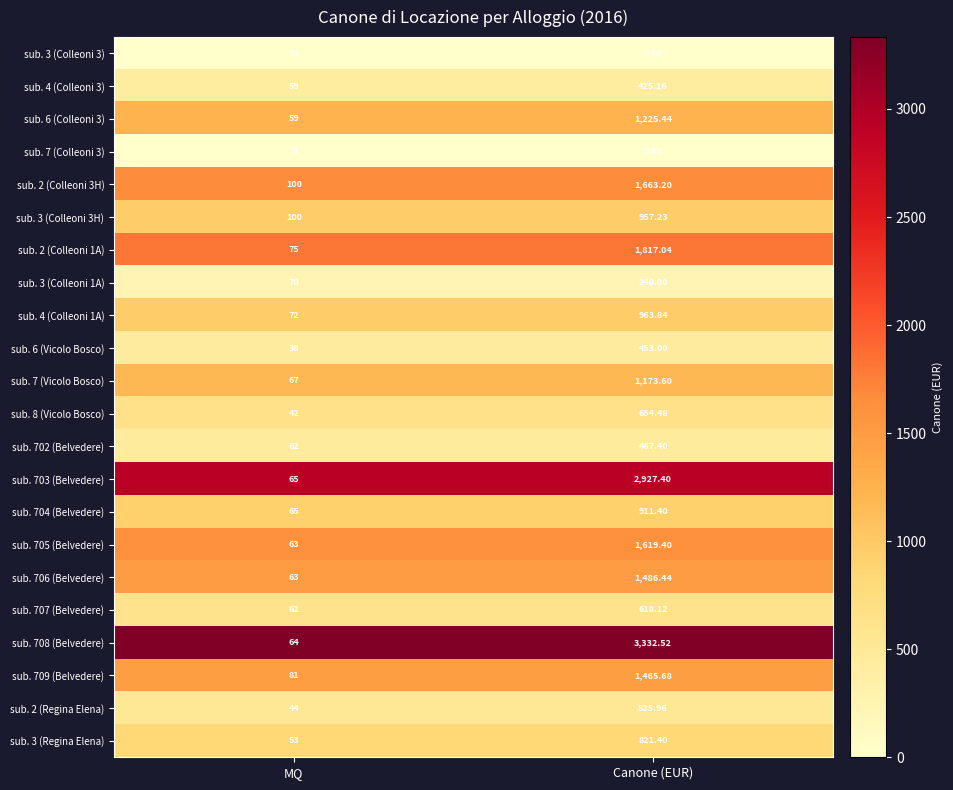

At which label does sub. 3 (Colleoni 1A) reach its minimum?

MQ